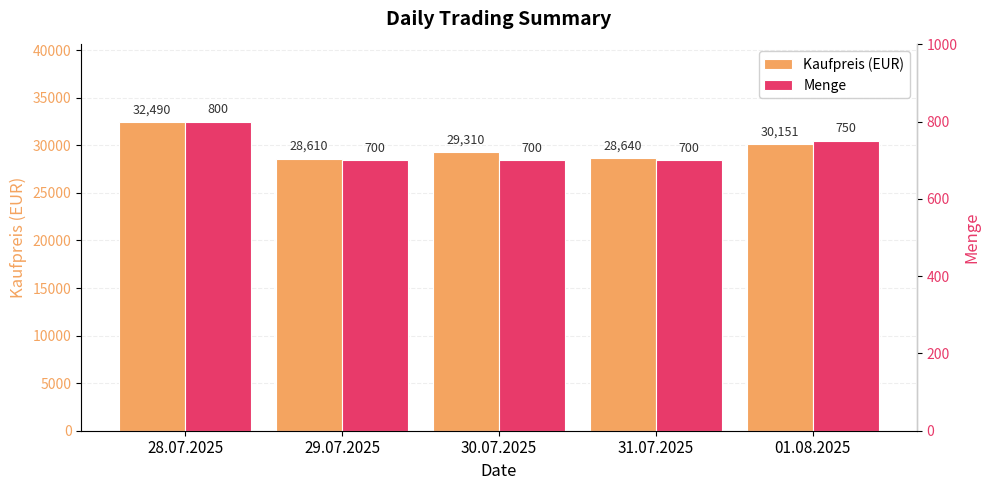

Is it true that Menge equals 1040.2 at 01.08.2025?

False